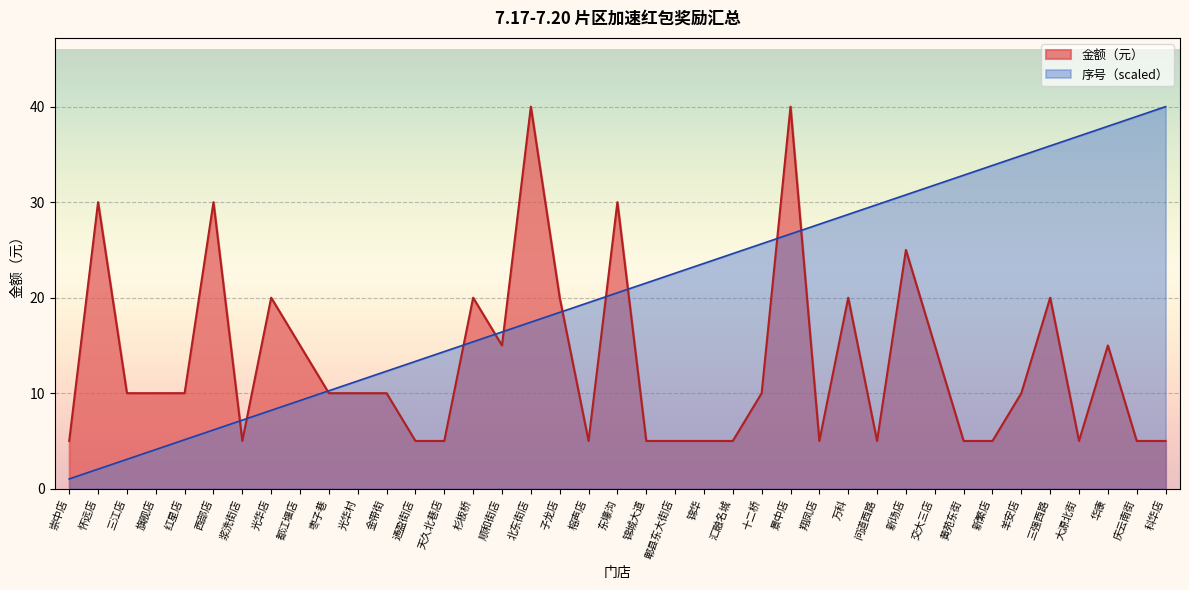

True or false: 金额（元） and 序号 cross at least once.

True